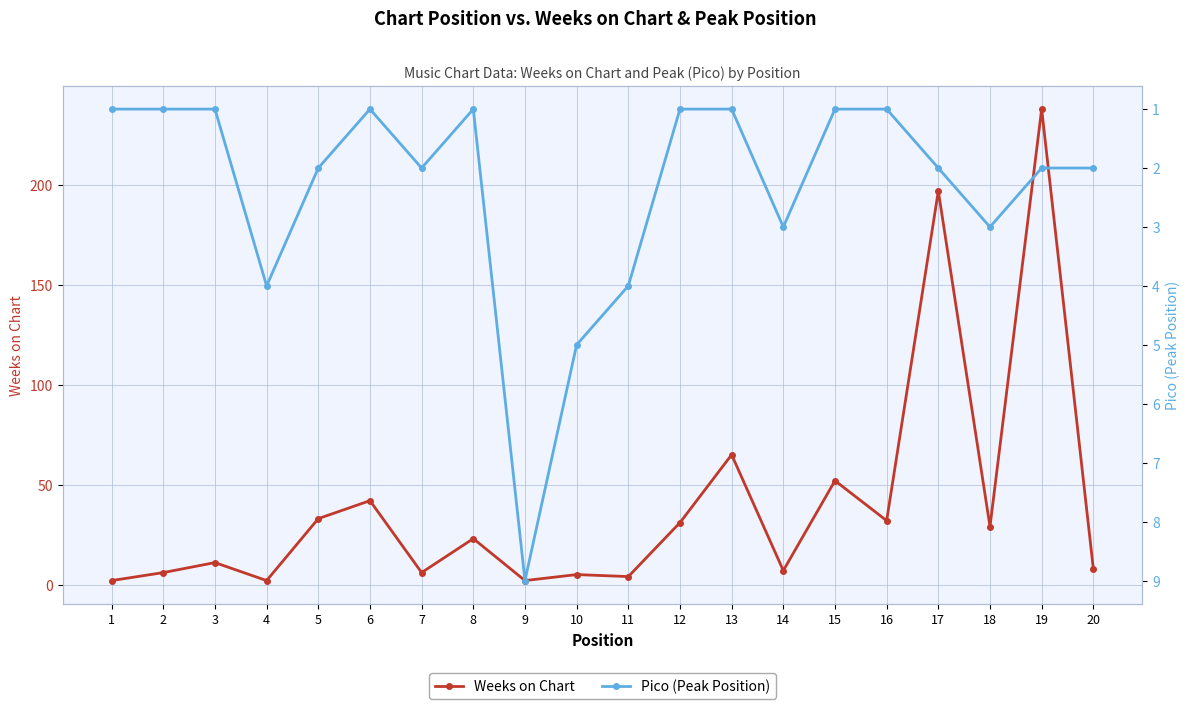

True or false: Weeks on Chart has more than 0 points higher than both neighbors.

True